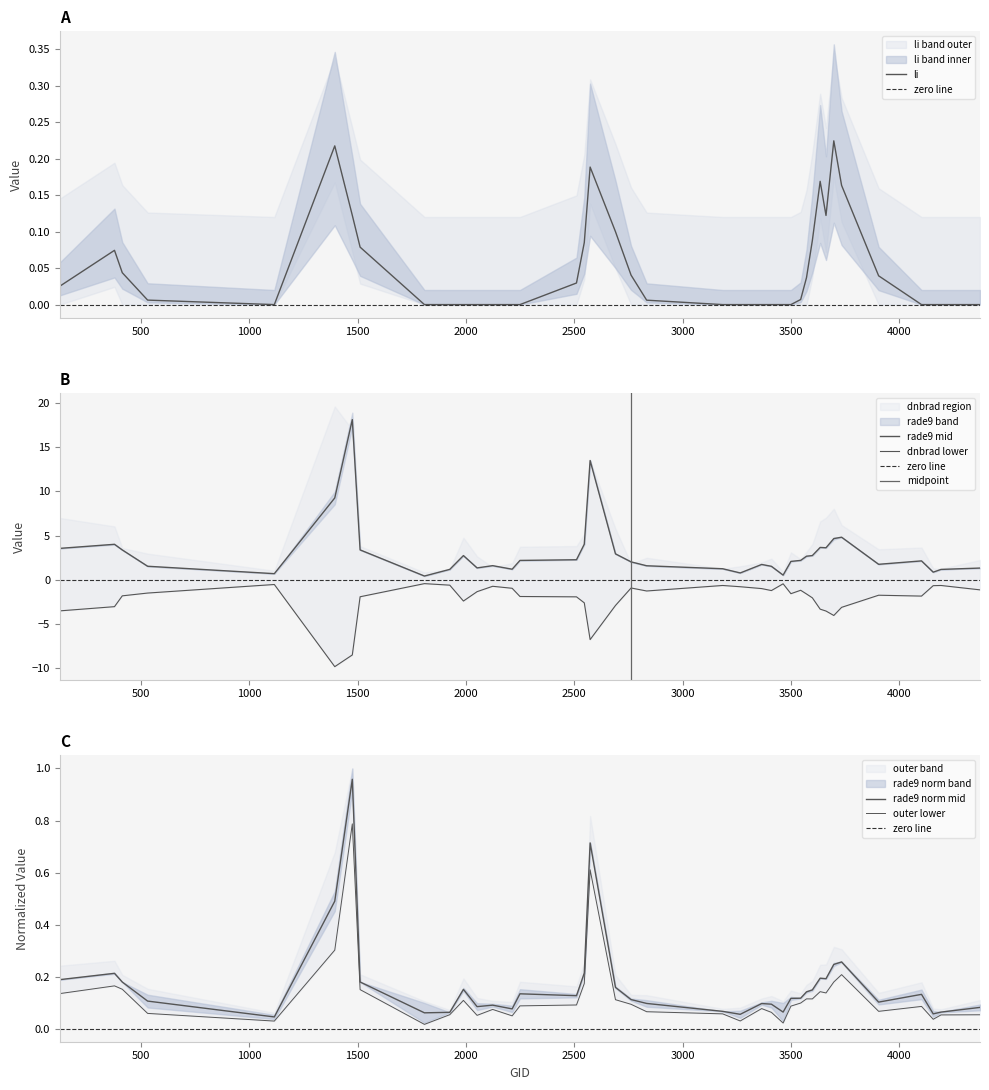

Reading left to right, transcribe all the data shown in this chart.

dnbrad: -3.5	-3.0	-1.8	-1.5	-0.5	-9.8	-8.5	-1.9	-0.4	-0.6	-2.4	-1.3	-0.7	-0.9	-1.9	-1.9	-2.6	-6.8	-2.9	-0.9	-1.3	-0.6	-0.8	-1.0	-1.2	-0.4	-1.6	-1.2	-1.6	-2.0	-3.3	-3.5	-4.0	-3.1	-1.7	-1.8	-0.7	-0.6	-1.1
rade9_mult_nadir_norm: 3.6	4.0	3.4	1.5	0.7	9.3	18.1	3.4	0.4	1.2	2.7	1.4	1.6	1.2	2.2	2.3	4.0	13.5	2.9	2.0	1.6	1.3	0.8	1.7	1.5	0.5	2.1	2.2	2.7	2.8	3.7	3.6	4.7	4.8	1.8	2.1	0.9	1.2	1.3
rade9_aggzone_norm: 0.2	0.2	0.2	0.1	0.0	0.5	1.0	0.2	0.1	0.1	0.2	0.1	0.1	0.1	0.1	0.1	0.2	0.7	0.2	0.1	0.1	0.1	0.1	0.1	0.1	0.1	0.1	0.1	0.1	0.1	0.2	0.2	0.2	0.3	0.1	0.1	0.1	0.1	0.1
li: 0.0	0.1	0.0	0.0	0.0	0.2	0.1	0.1	0.0	0.0	0.0	0.0	0.0	0.0	0.0	0.0	0.1	0.2	0.1	0.0	0.0	0.0	0.0	0.0	0.0	0.0	0.0	0.0	0.0	0.1	0.2	0.1	0.2	0.2	0.0	0.0	0.0	0.0	0.0